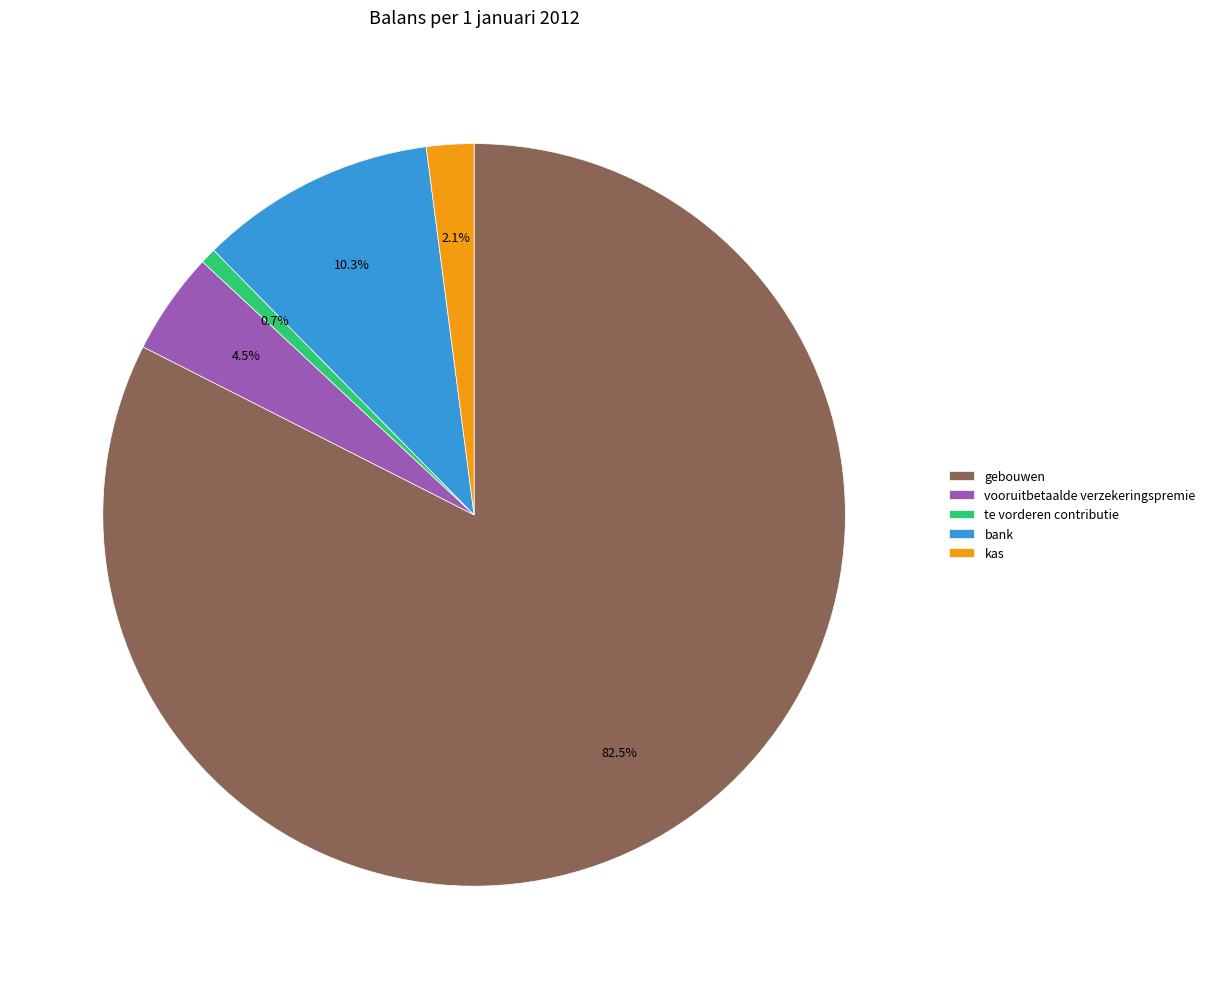

Count the number of slices in the pie.

5